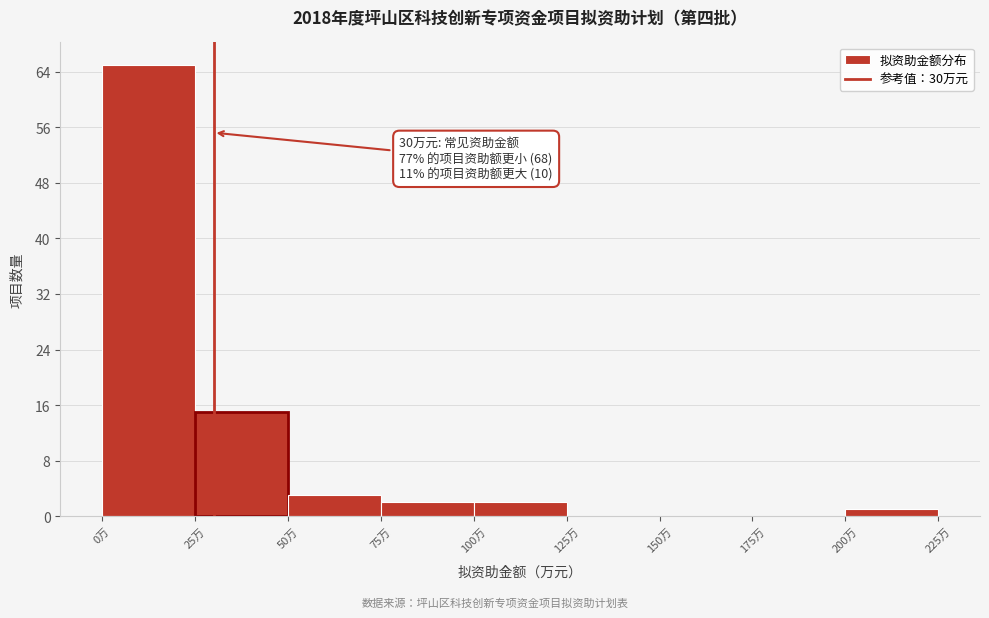

Over which range of the x-axis is the bar tallest?

0 to 25